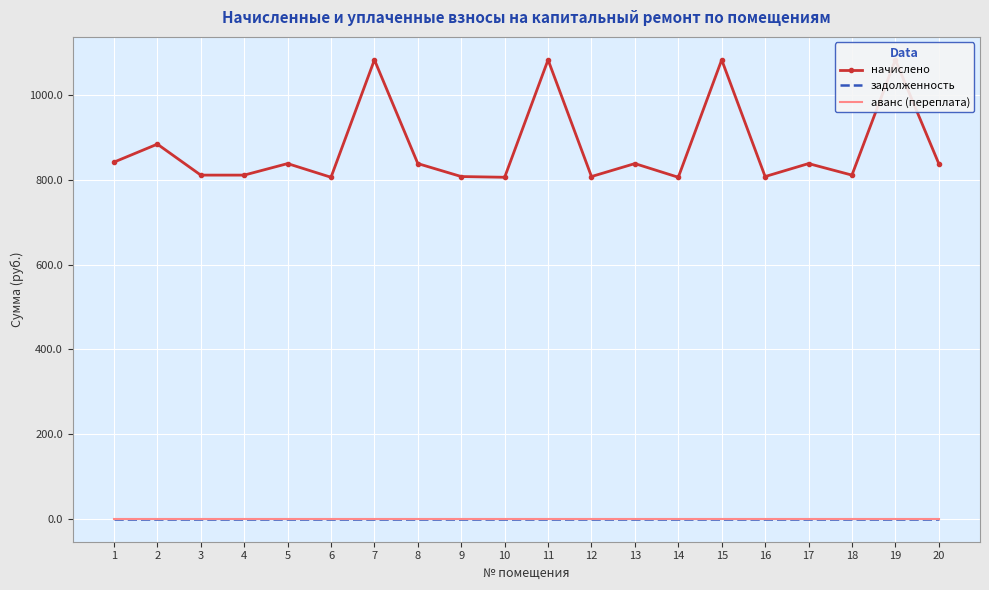

What is the average value of the начислено series?

876.5